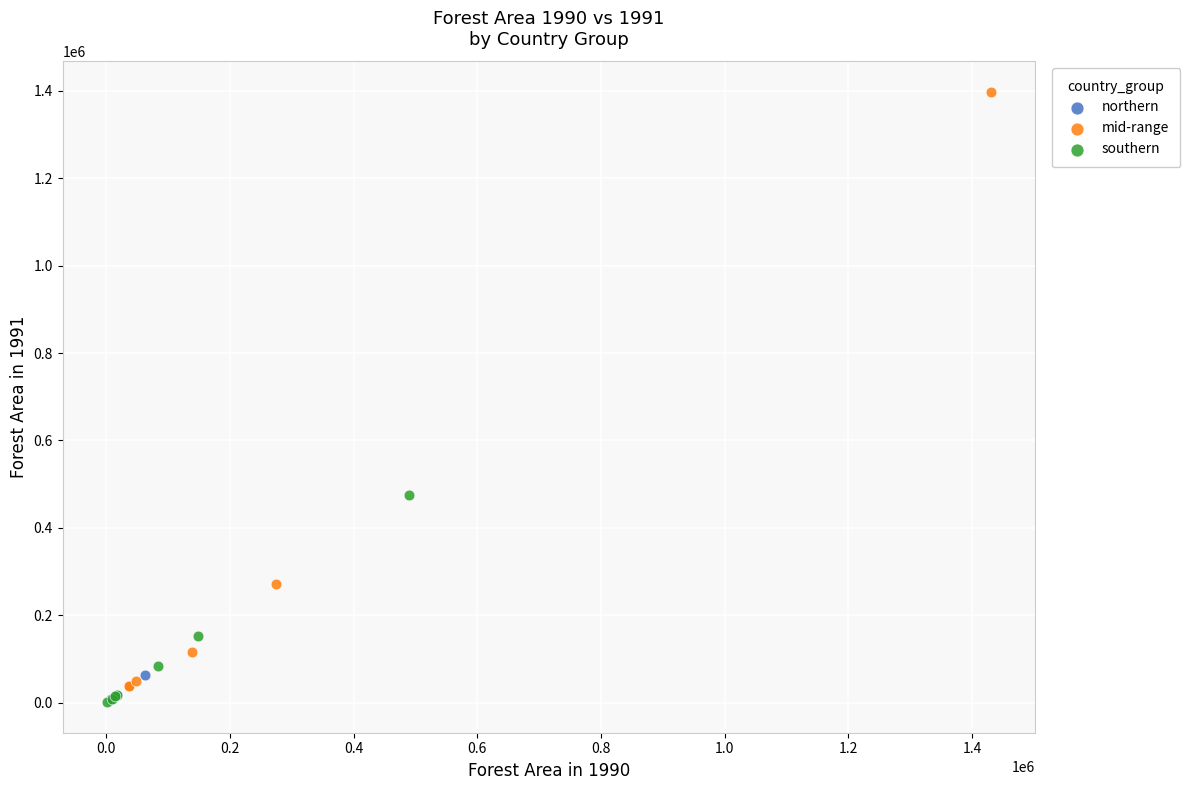

Which series has the largest Y range (max minus min)?

mid-range